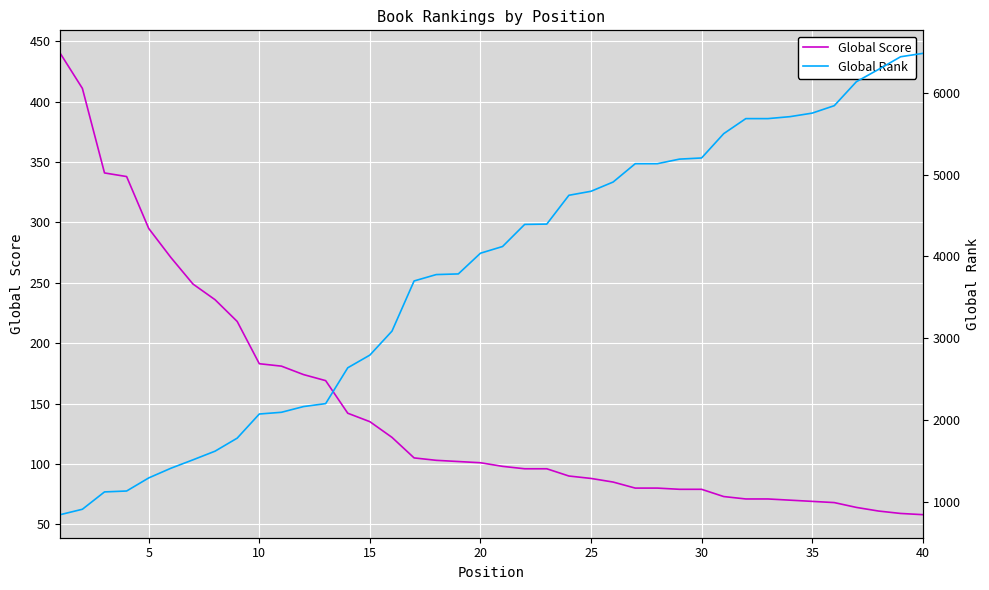

True or false: Global Score has a value of 183 at 10.

True